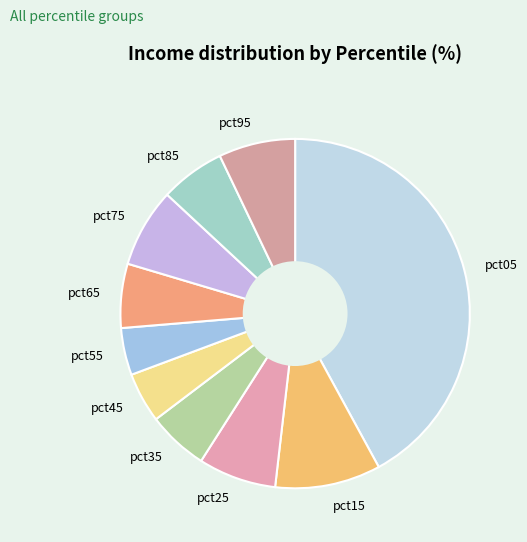

True or false: pct35 accounts for 6% of the total.

True